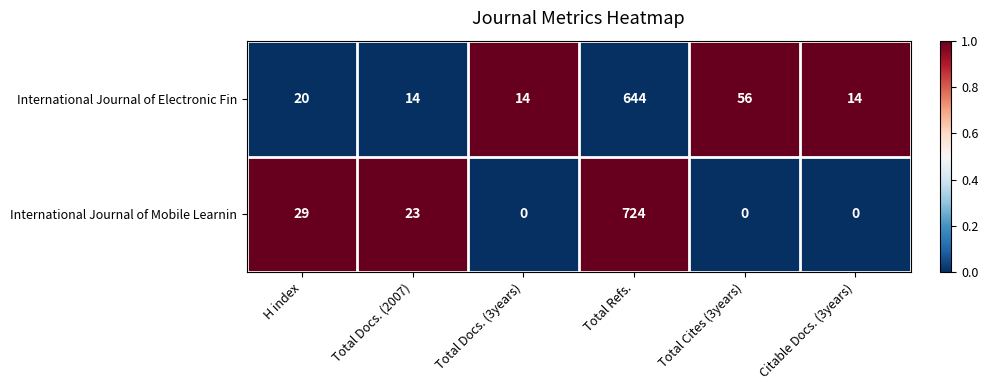

At how many categories does at least one series exceed 0?

6